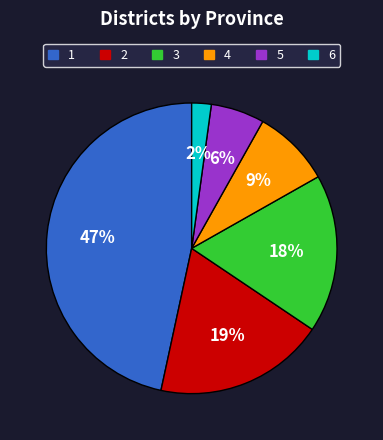

True or false: 3 accounts for 18% of the total.

True